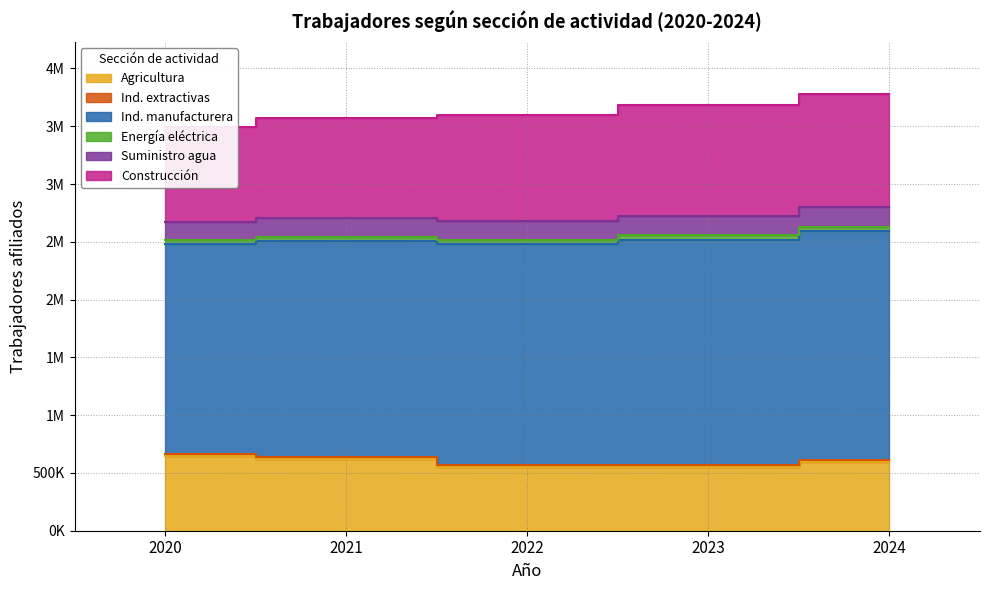

Is the value of Ind. manufacturera at 2022 greater than the value of Agricultura at 2024?

Yes